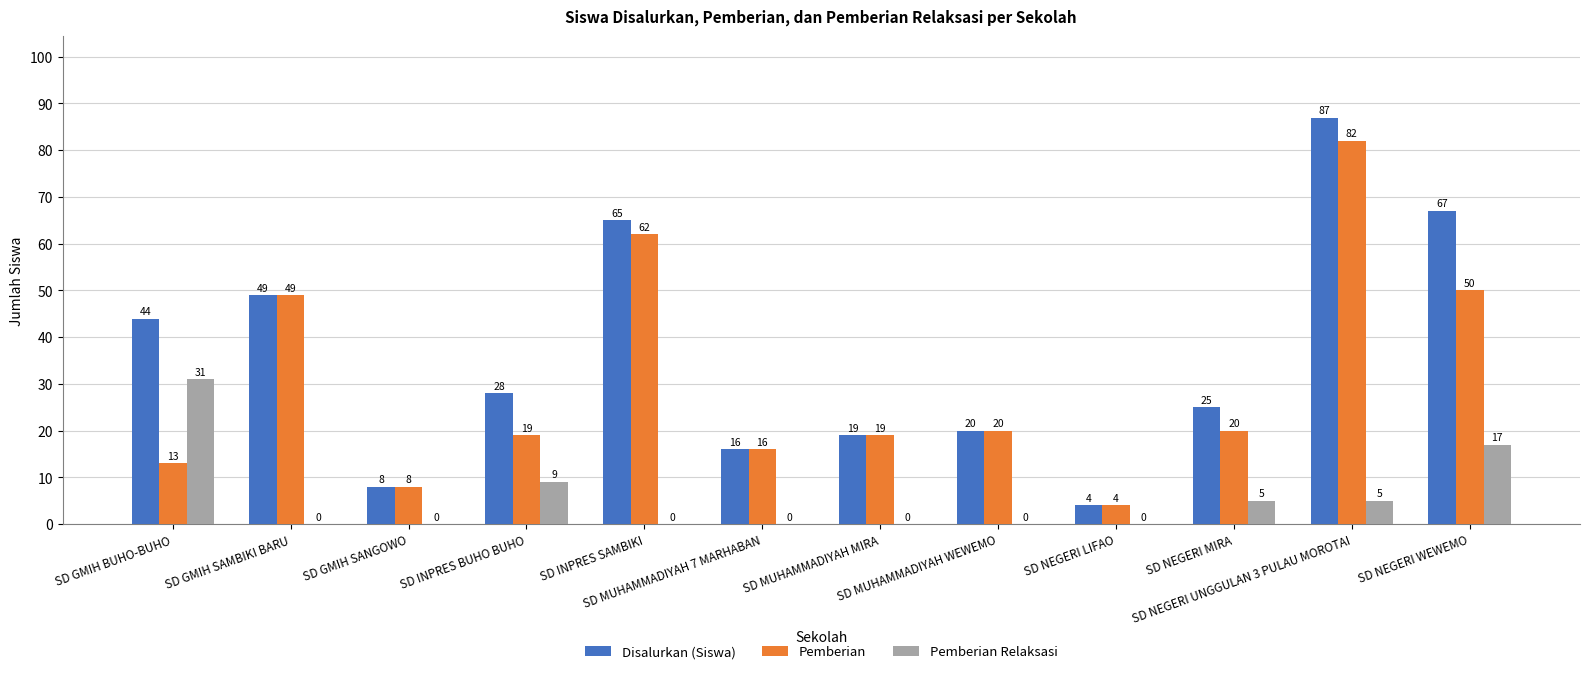

At which category is the sum across all series the highest?

SD NEGERI UNGGULAN 3 PULAU MOROTAI